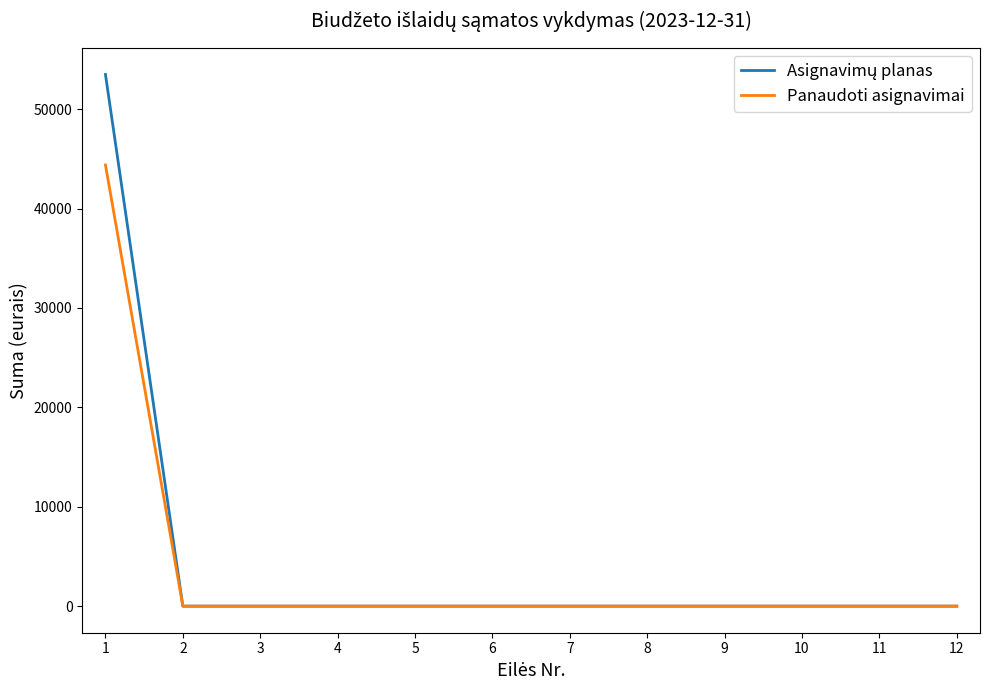

What is the maximum value shown in the chart?

53500.0